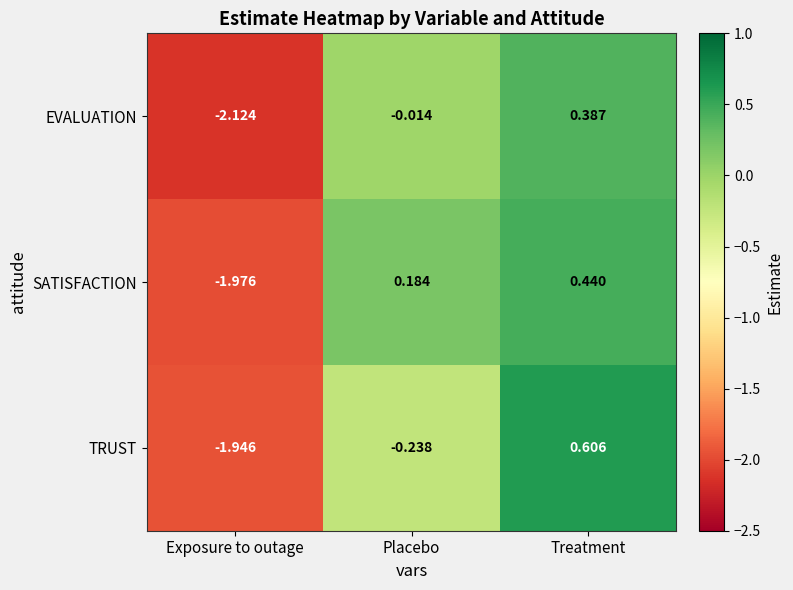

Which series changed the most between Exposure to outage and Treatment?

TRUST